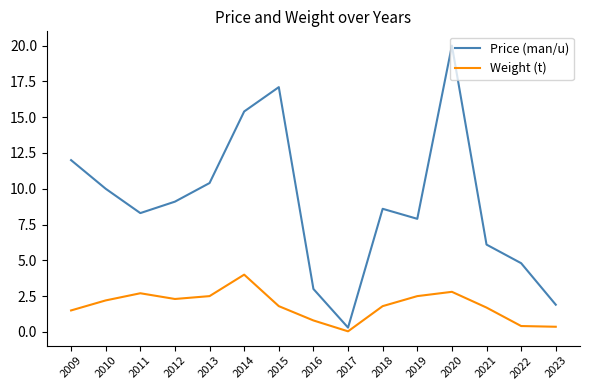

Rank the categories by Price (man/u) value from highest to lowest.

2020, 2015, 2014, 2009, 2013, 2010, 2012, 2018, 2011, 2019, 2021, 2022, 2016, 2023, 2017